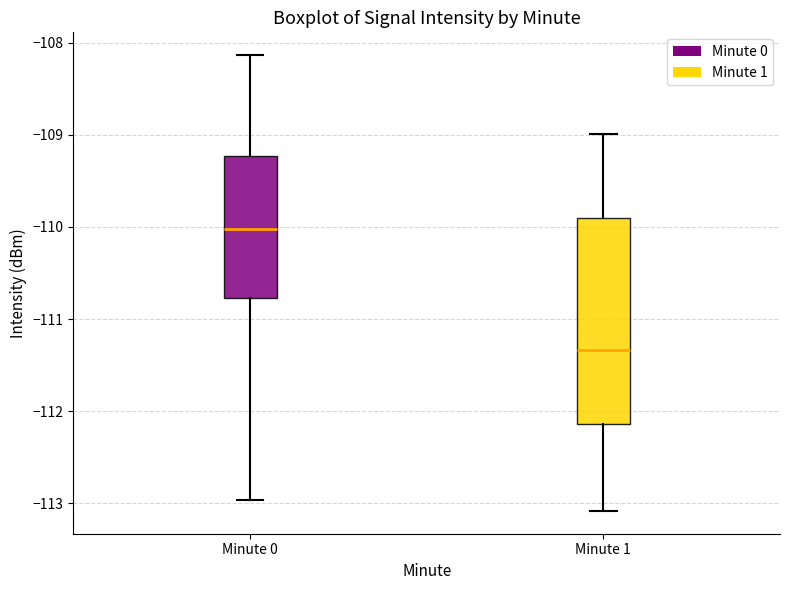

Which box is the tallest, from its lower edge to its upper edge?

Minute 1